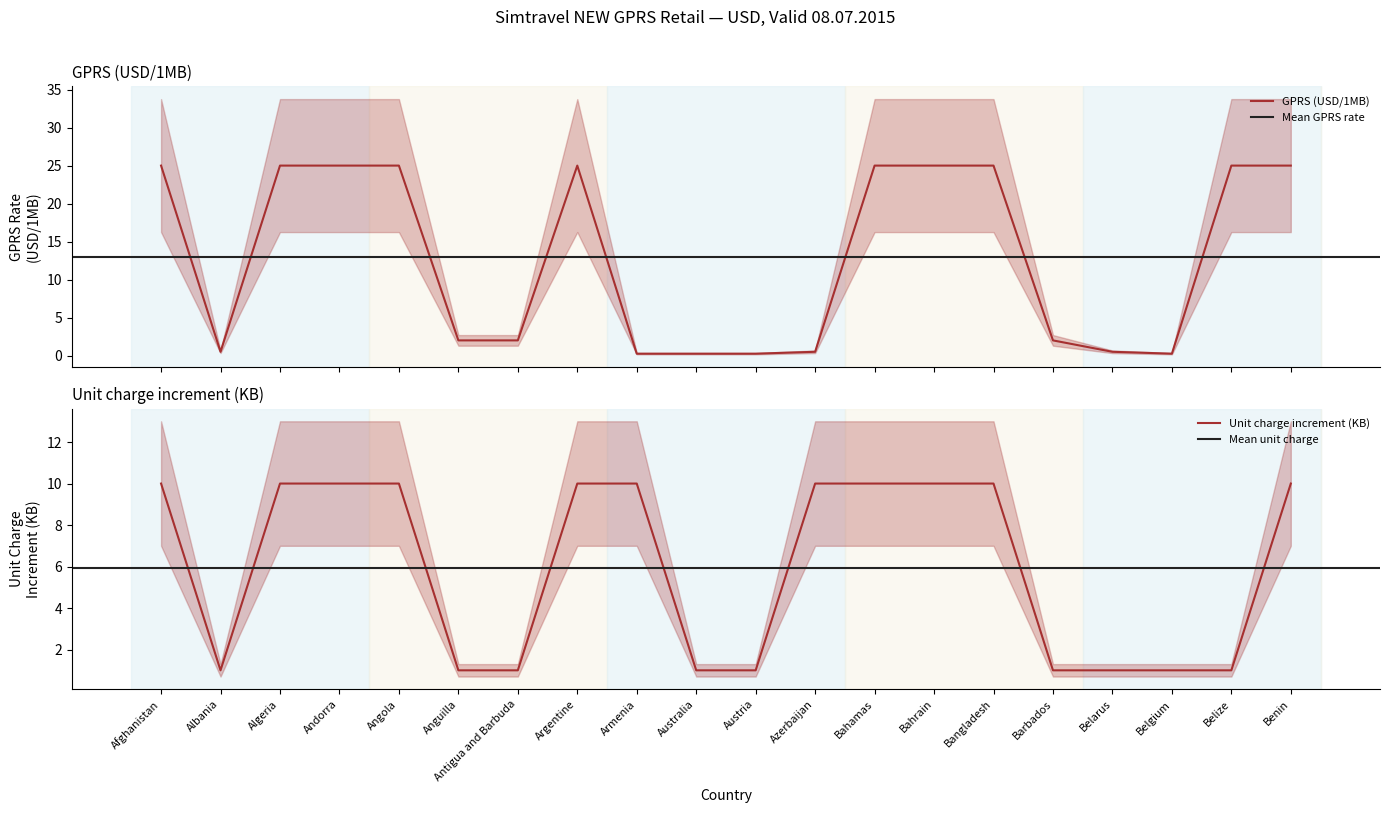

List the series in order of their overall mean, highest first.

GPRS (USD/1MB), Unit charge increment (KB)